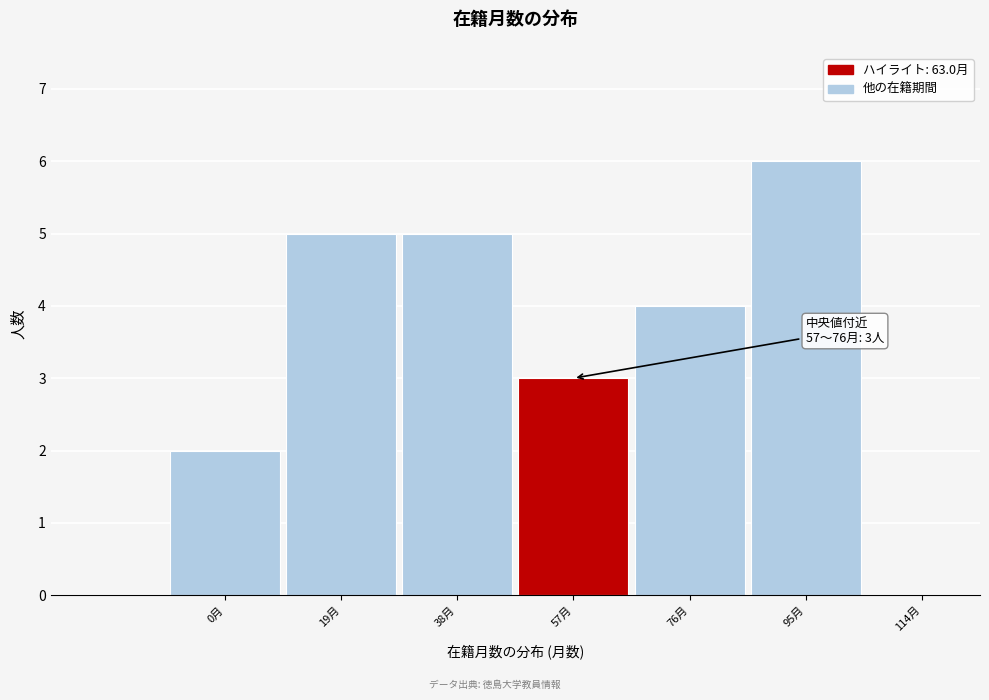

Reading left to right, extract all data points from this chart.

0月=2	19月=5	38月=5	57月=3	76月=4	95月=6	114月=0